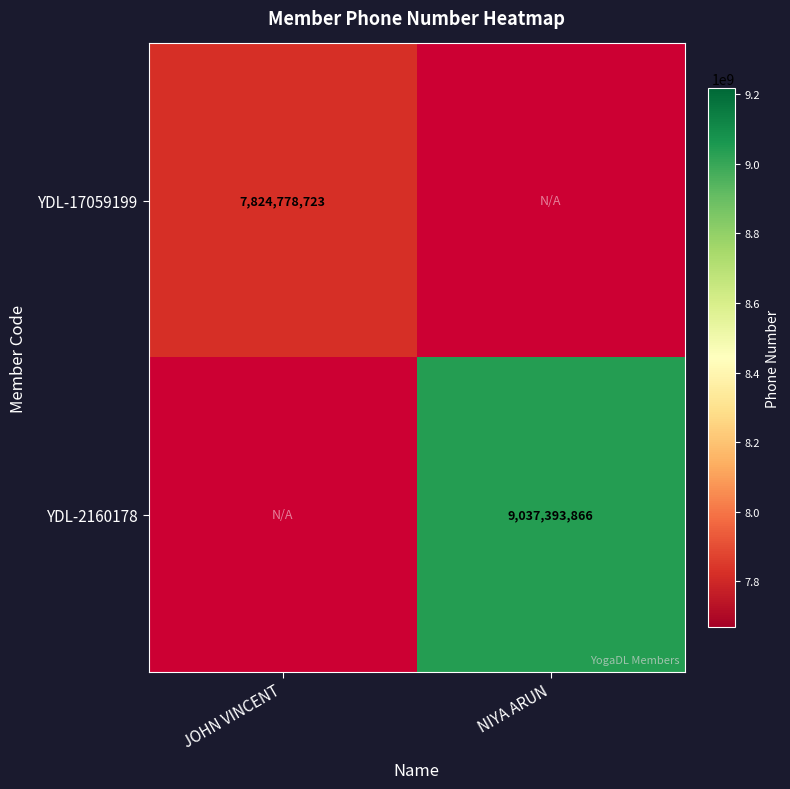

Which category has the highest value across all series?

NIYA ARUN